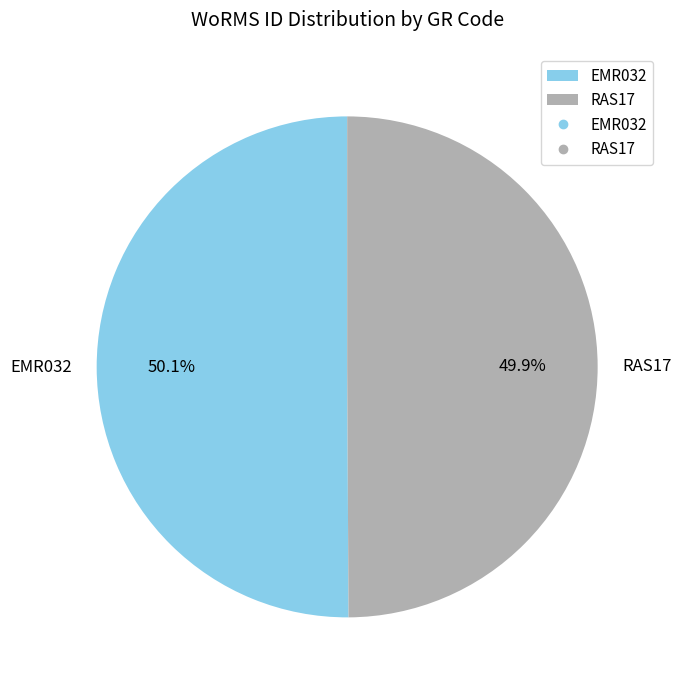

Is there a majority slice in this chart?

Yes